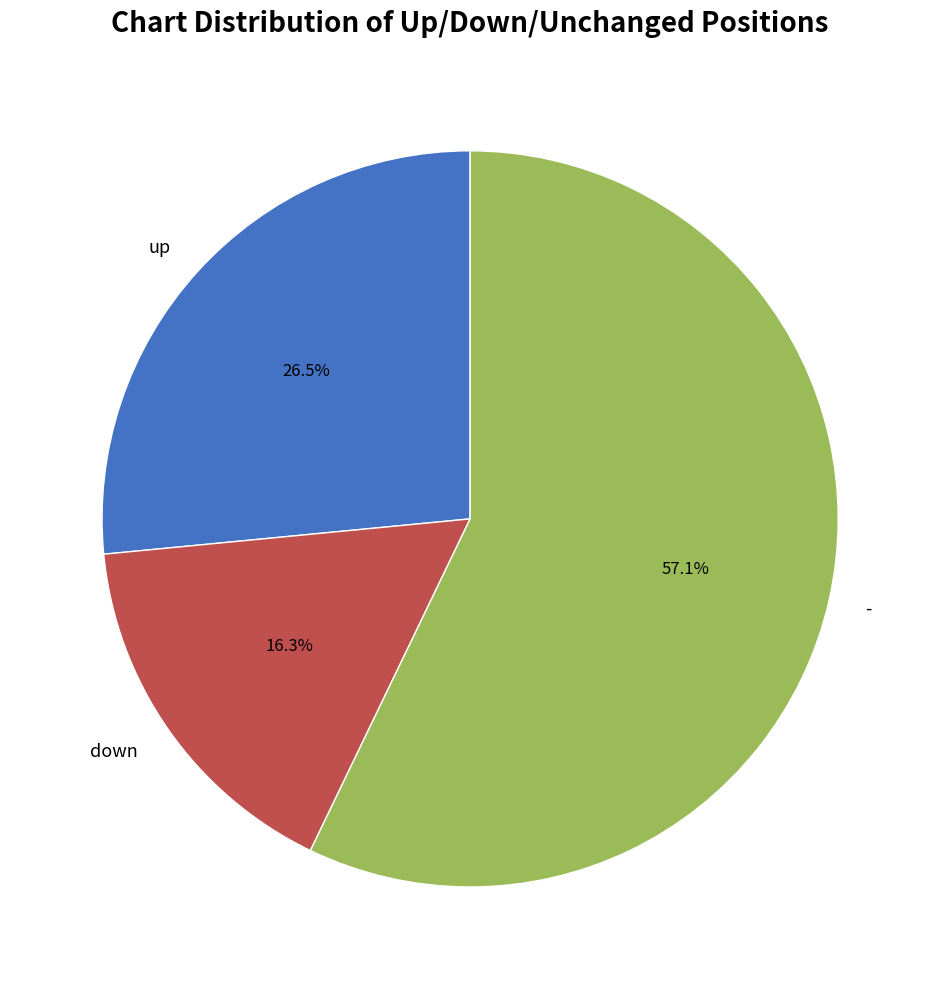

The - slice represents 57% of the pie. True or false?

True